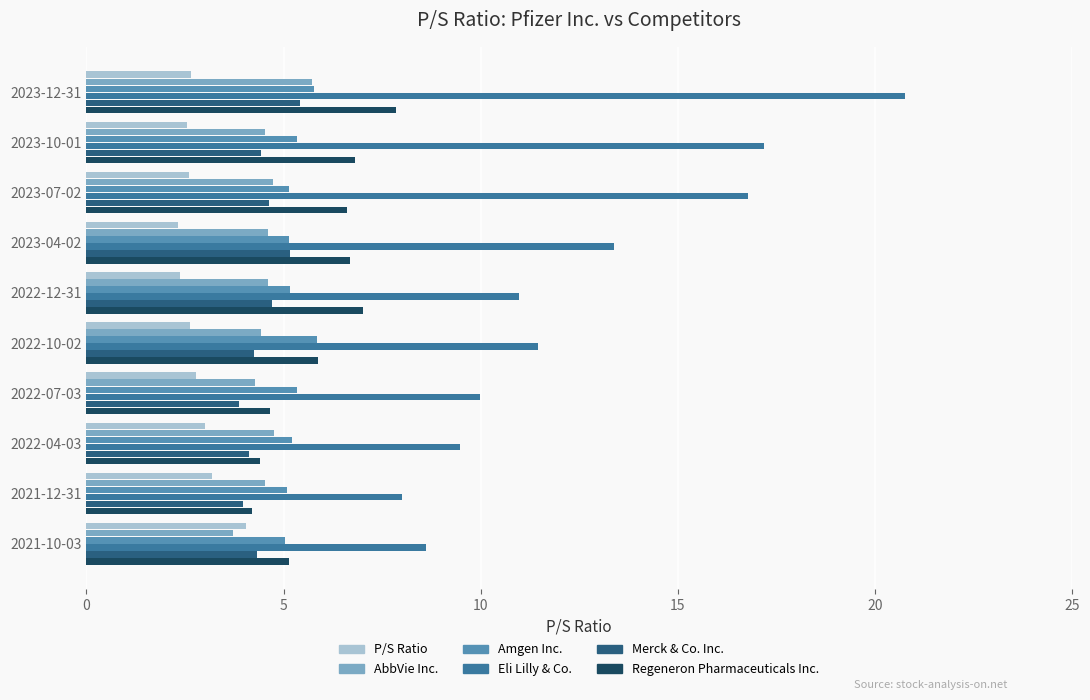

True or false: Eli Lilly & Co. has a value of 16.8 at 2023-07-02.

True